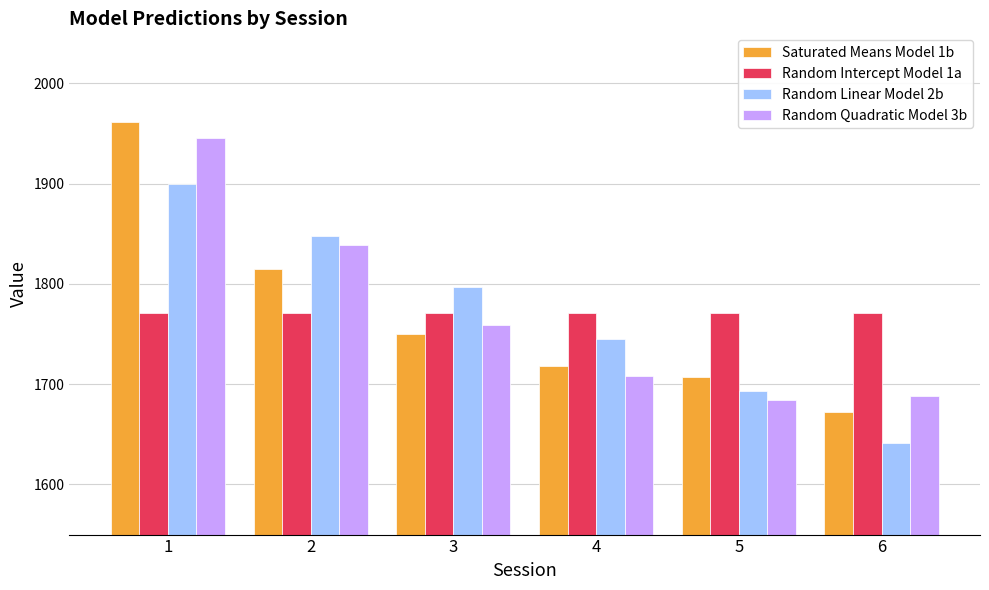

What value does the Random Quadratic Model 3b series have at 4?

1707.9